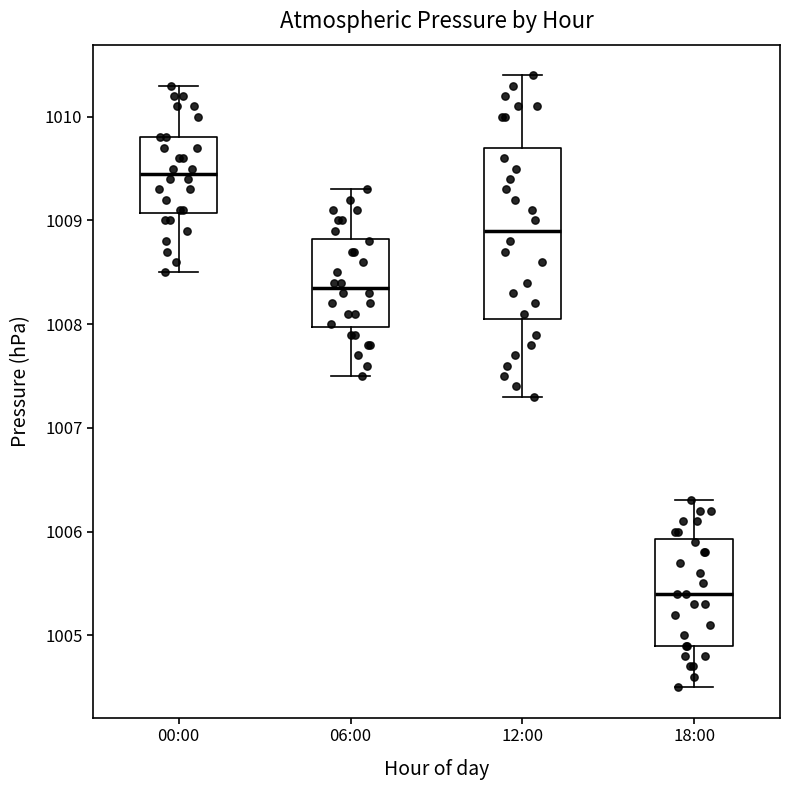

Which box is the tallest, from its lower edge to its upper edge?

12:00